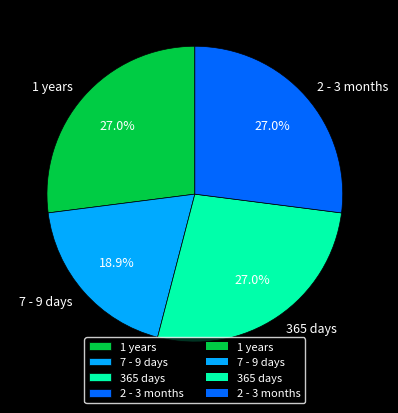

Count the number of slices in the pie.

4